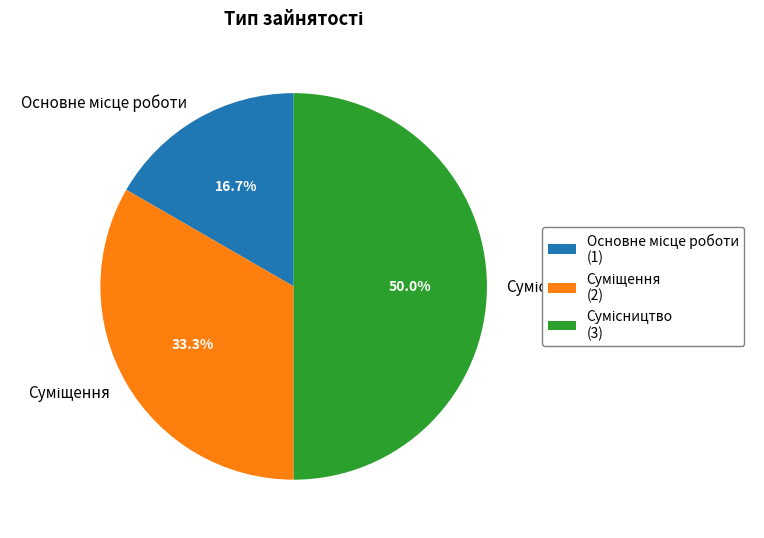

How many segments does this pie chart have?

3